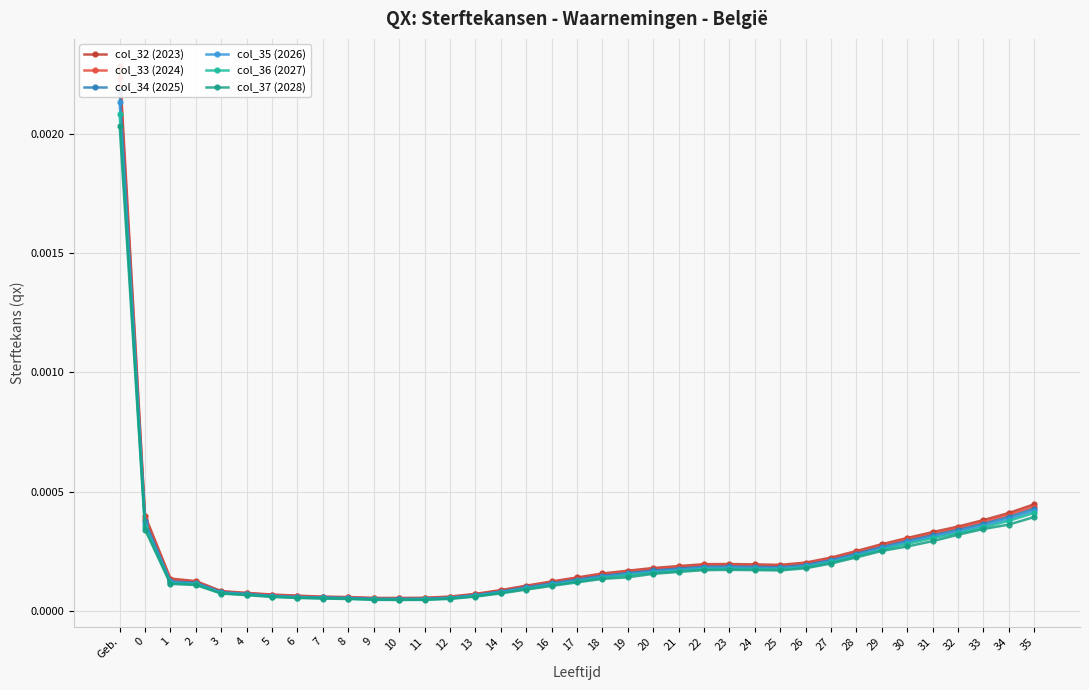

What is the label of the 11th point from the left?

9